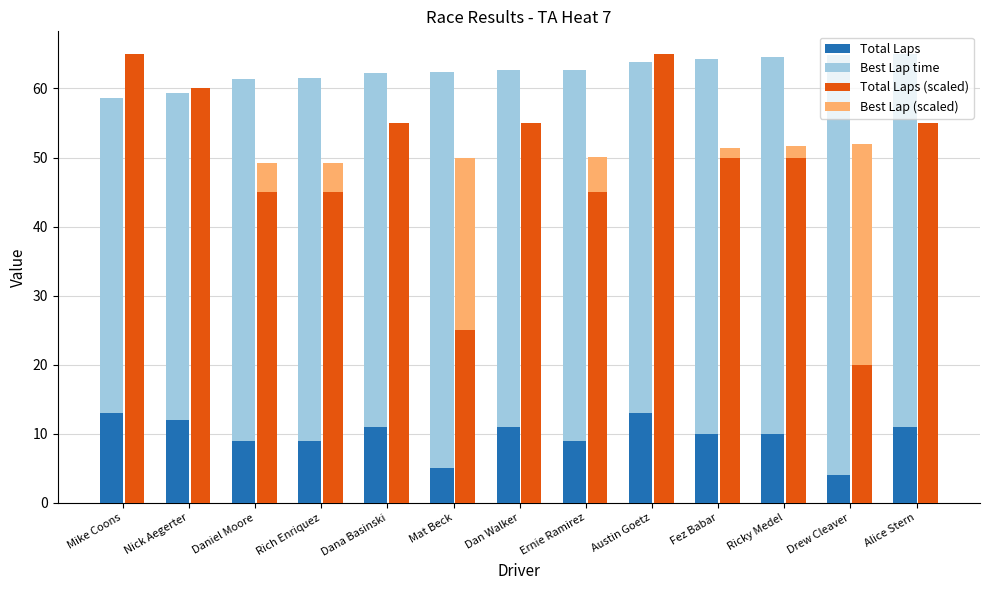

What is the total value across all series at Mat Beck?

142.2